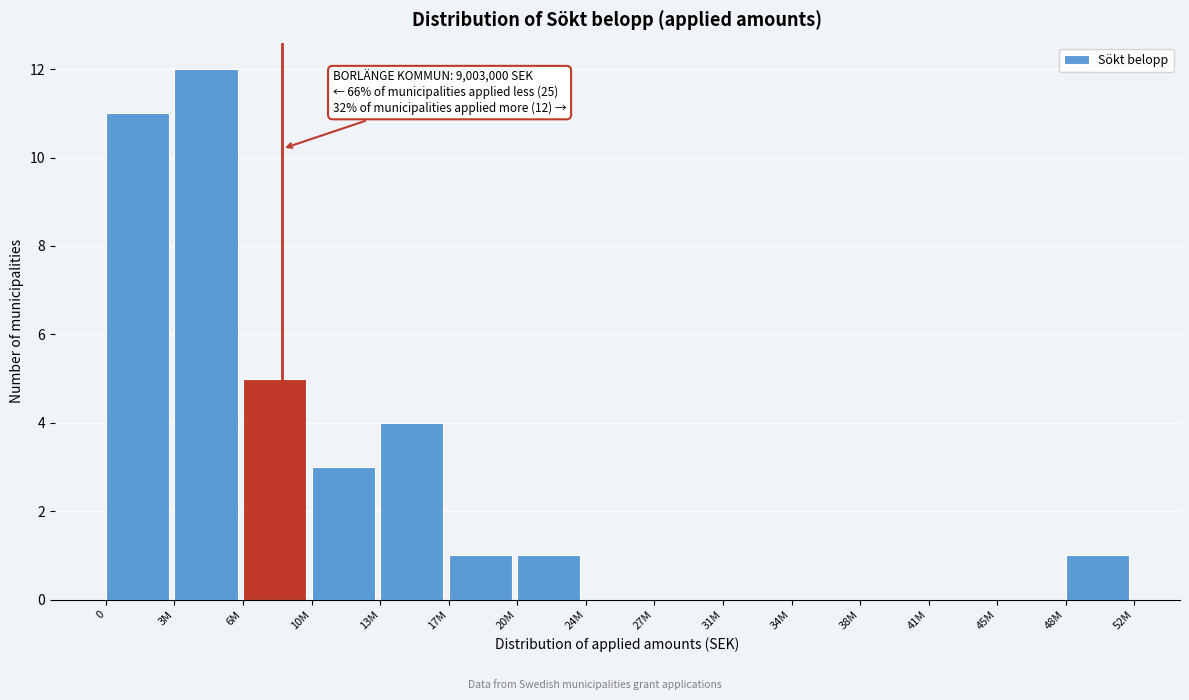

Reading left to right, what are all the values shown in this chart?

0=11	3M=12	6M=5	10M=3	13M=4	17M=1	20M=1	24M=0	27M=0	31M=0	34M=0	38M=0	41M=0	45M=0	48M=1